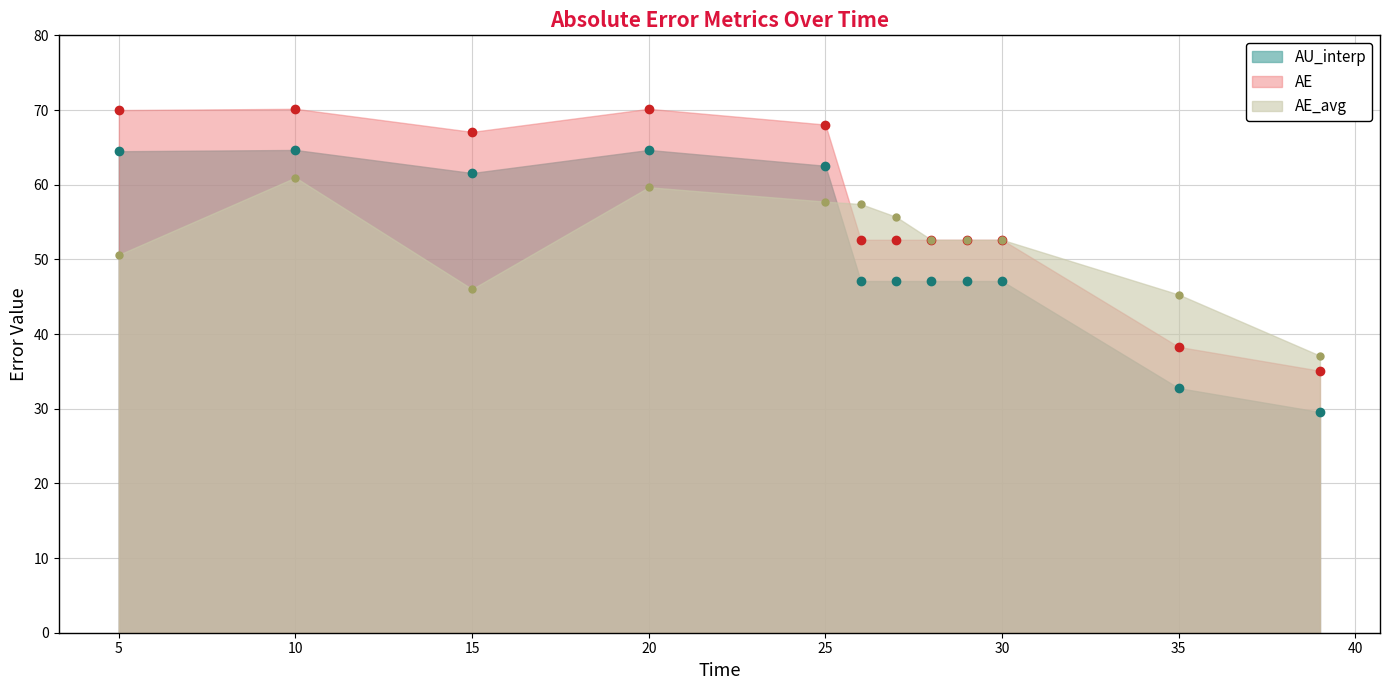

The AE series shows 38.3 at 35. True or false?

True